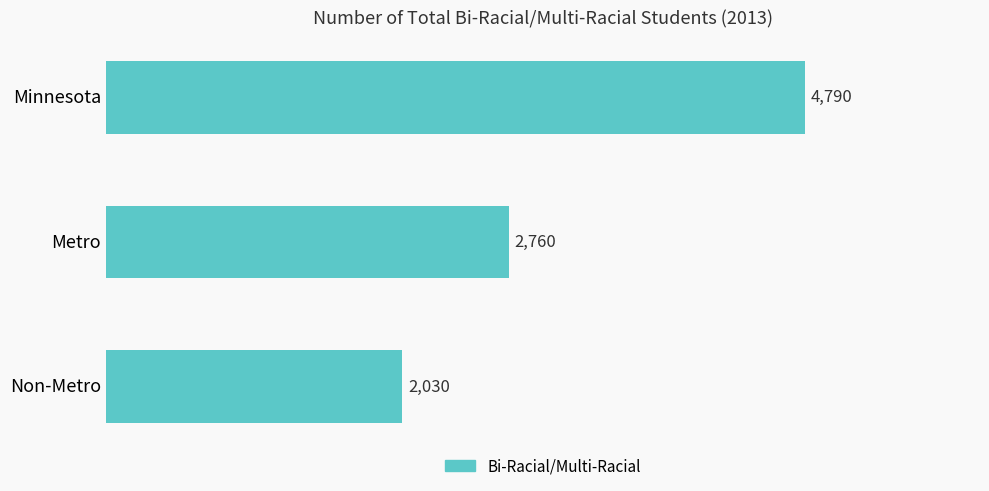

The chart shows a value of 2760 at Metro. True or false?

True